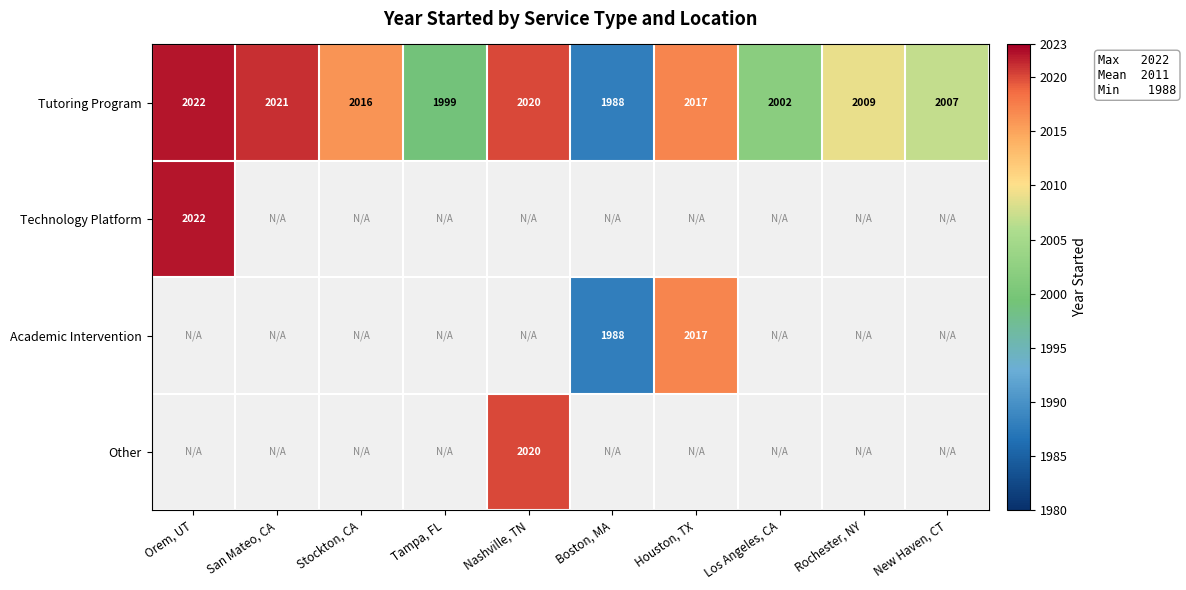

Where does the Tutoring Program series first go above 2016?

Orem, UT